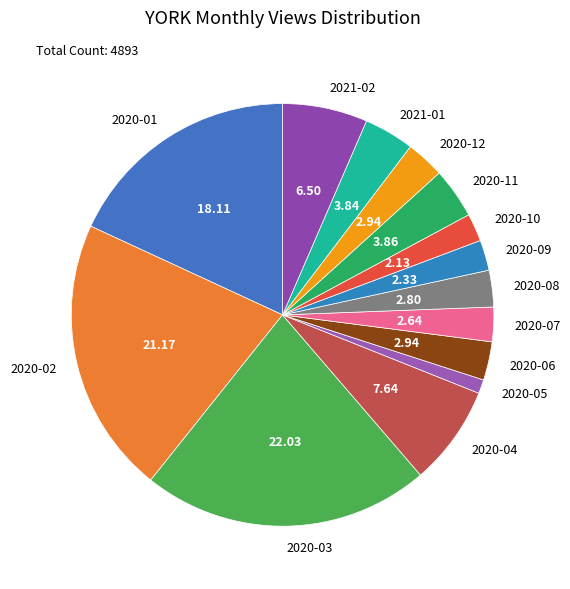

Approximately how many times larger is the value at 2020-02 compared to 2020-03?

1.0